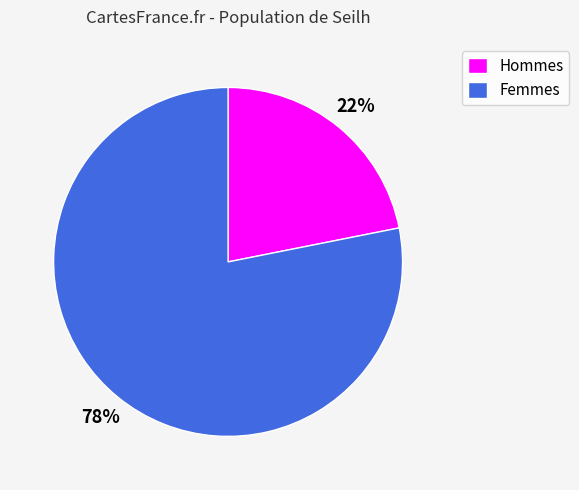

What percentage is the Femmes slice, to the nearest percent?

78%